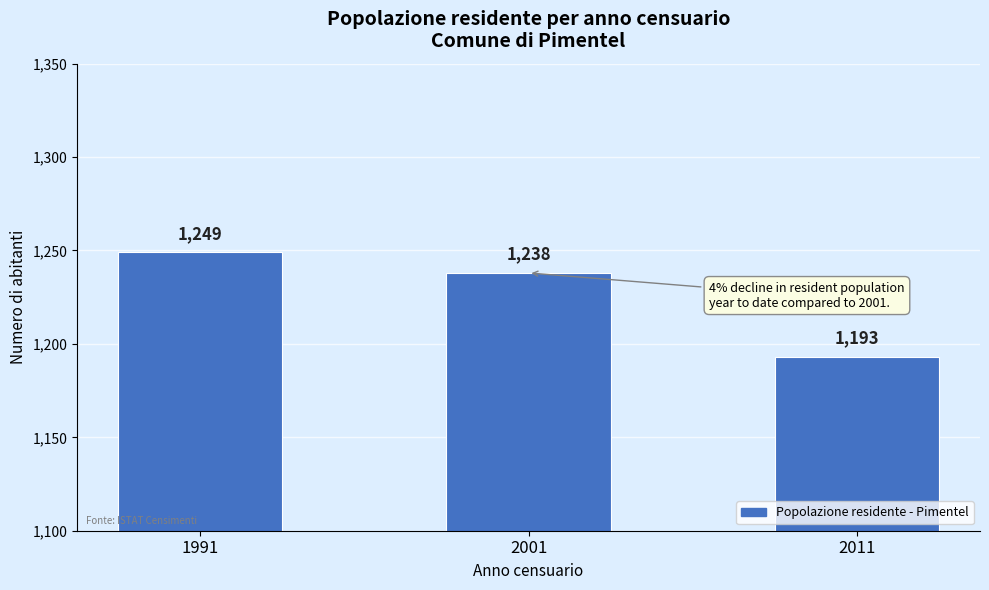

How many values are between 1193 and 1249?

3